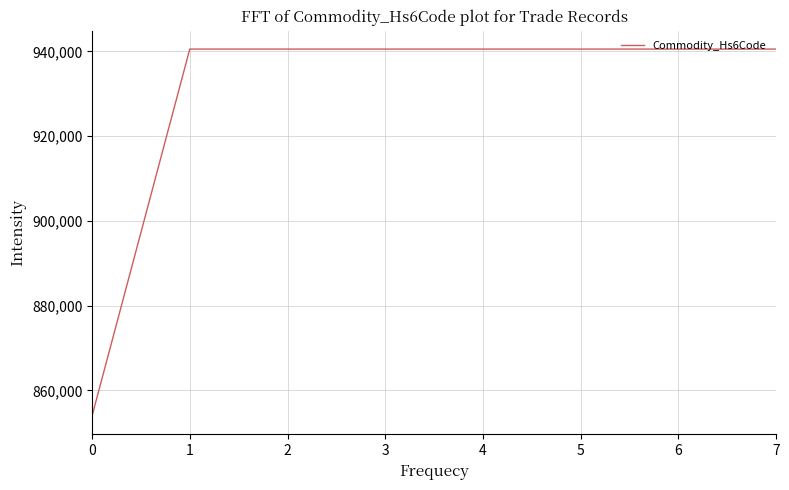

Is this an area chart (filled region under the line)?

No